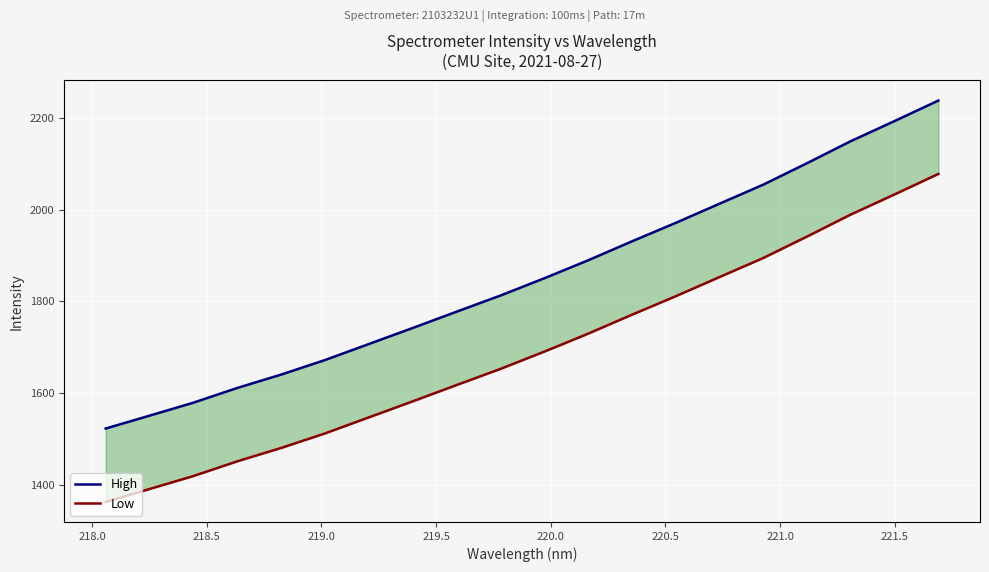

What is the average value of the High series?

1850.1